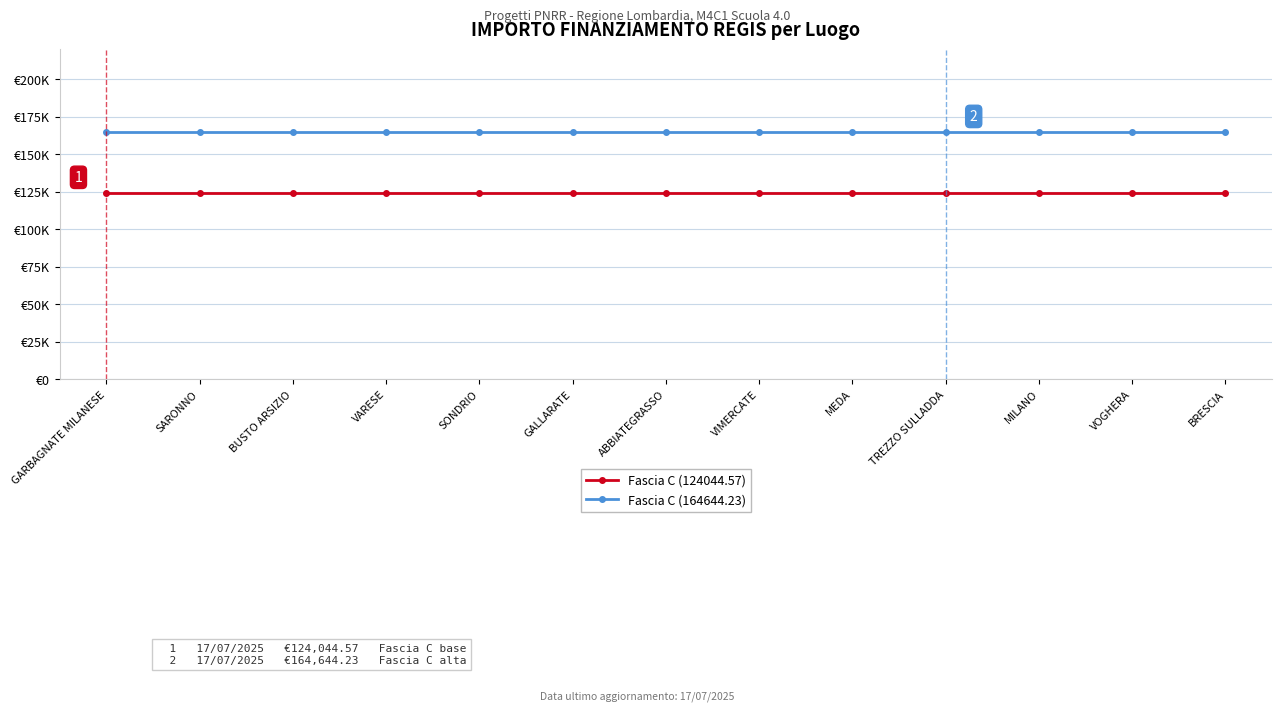

At which category is the sum across all series the highest?

GARBAGNATE MILANESE